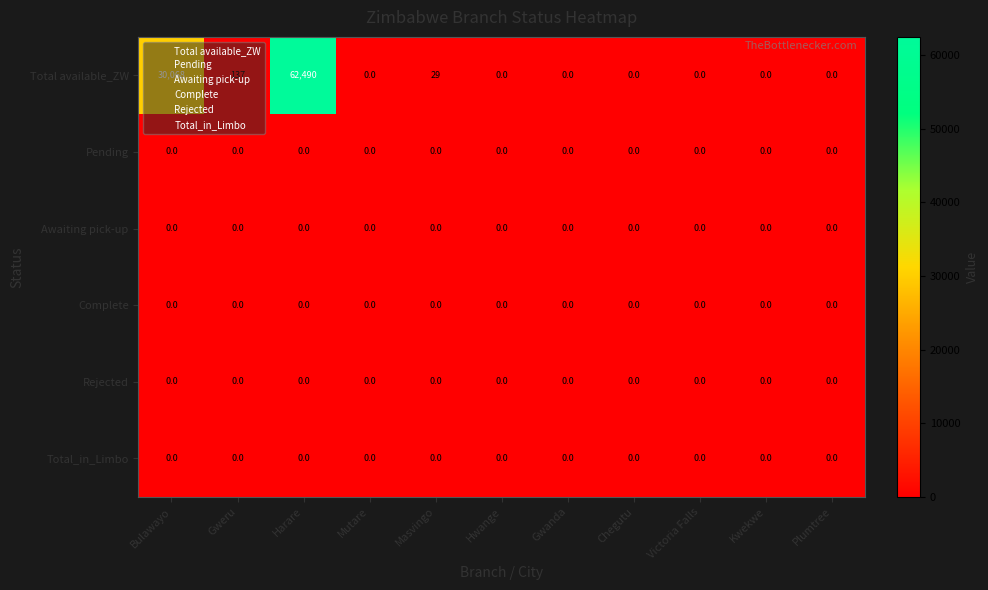

What is the maximum value shown in the chart?

62490